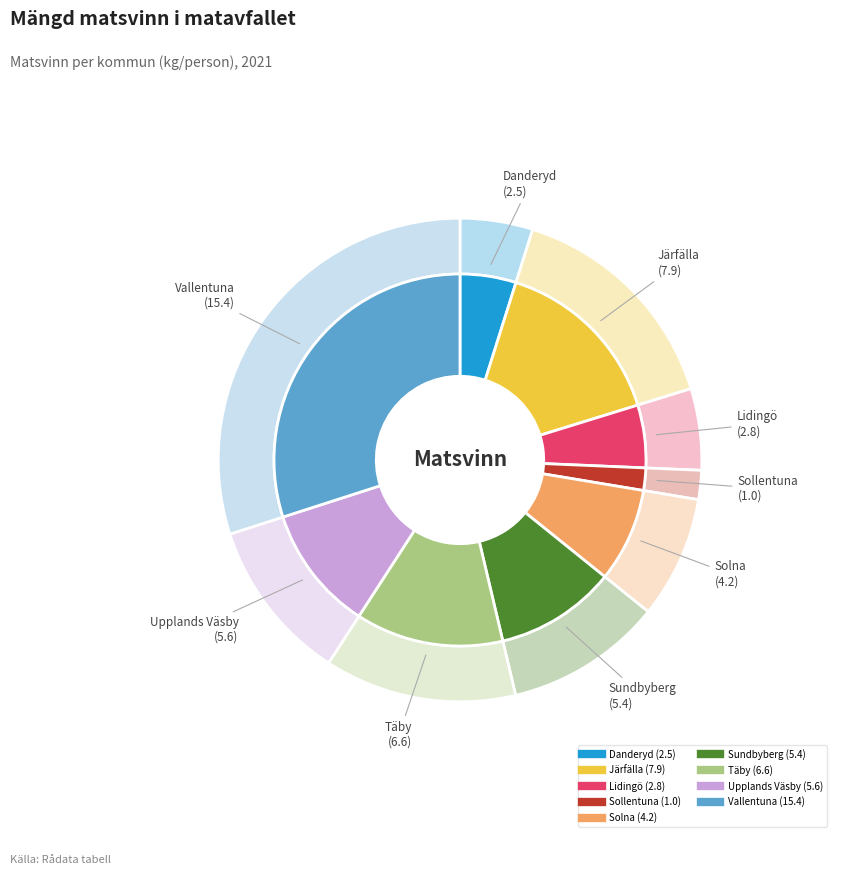

Which slice is the largest?

Vallentuna